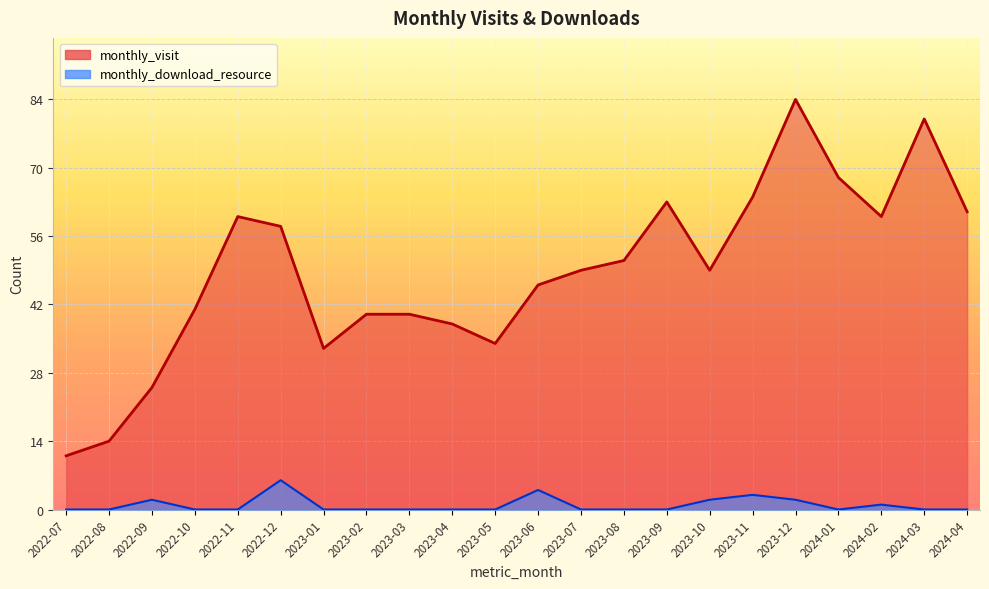

How many interior local peaks does the monthly_download_resource series have?

5